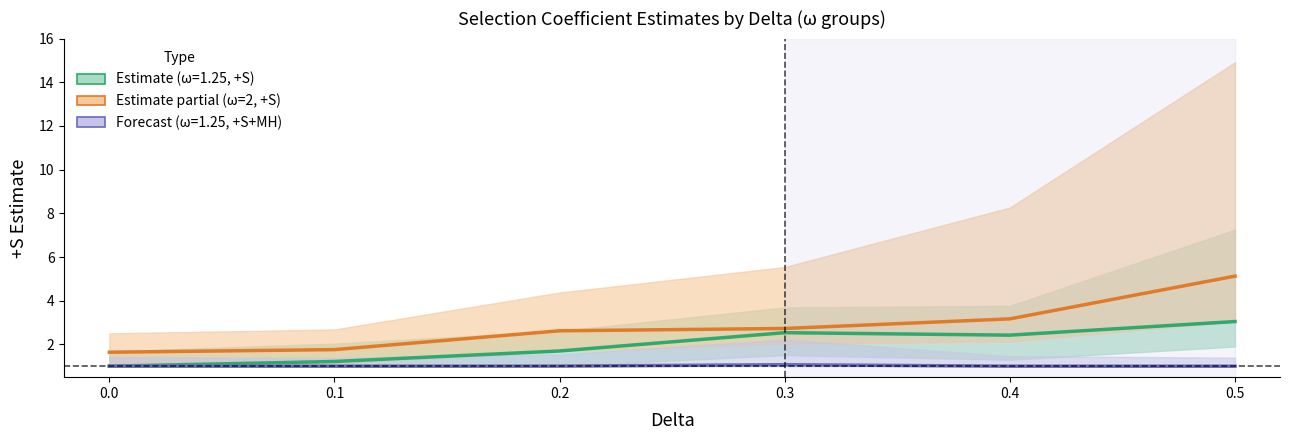

Is this an area chart (filled region under the line)?

No